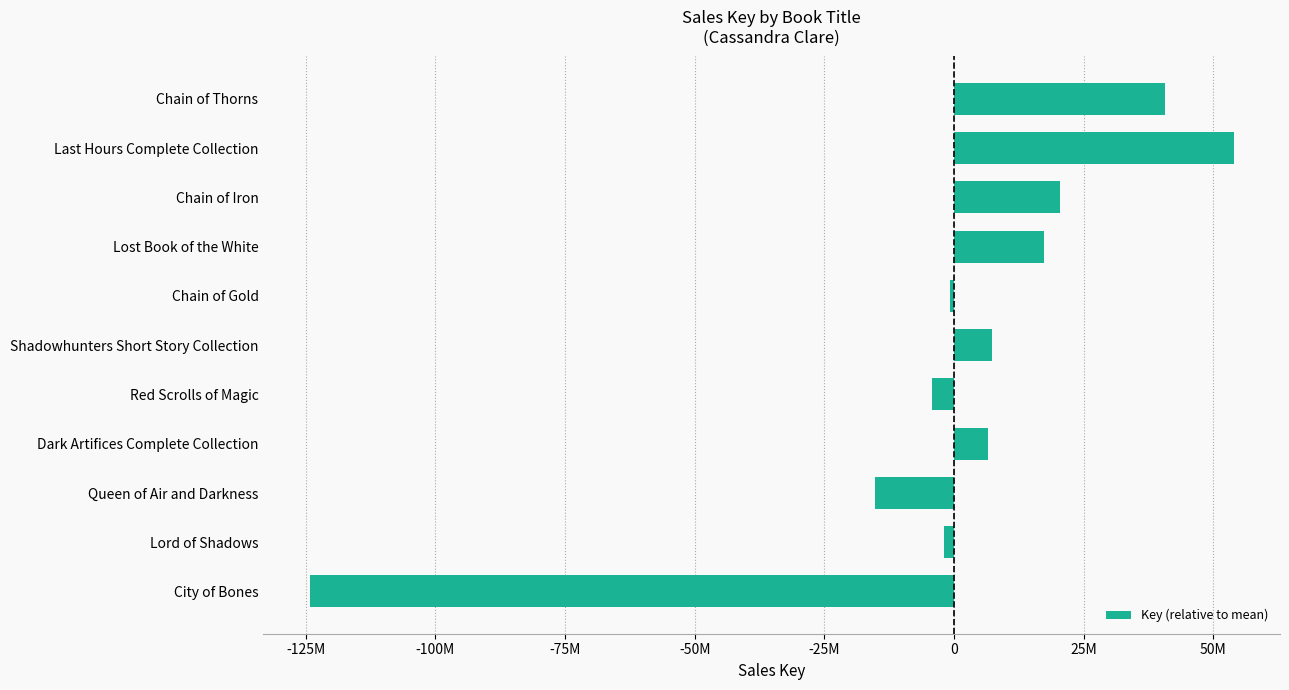

Does the chart contain any negative values?

Yes